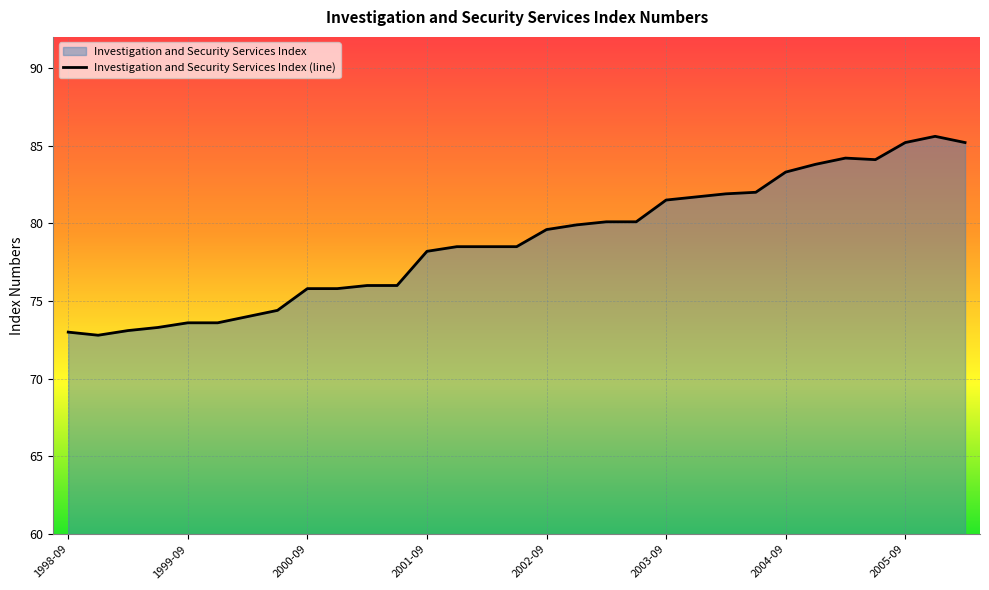

Reading left to right, extract all data points from this chart.

73.0	72.8	73.1	73.3	73.6	73.6	74.0	74.4	75.8	75.8	76.0	76.0	78.2	78.5	78.5	78.5	79.6	79.9	80.1	80.1	81.5	81.7	81.9	82.0	83.3	83.8	84.2	84.1	85.2	85.6	85.2